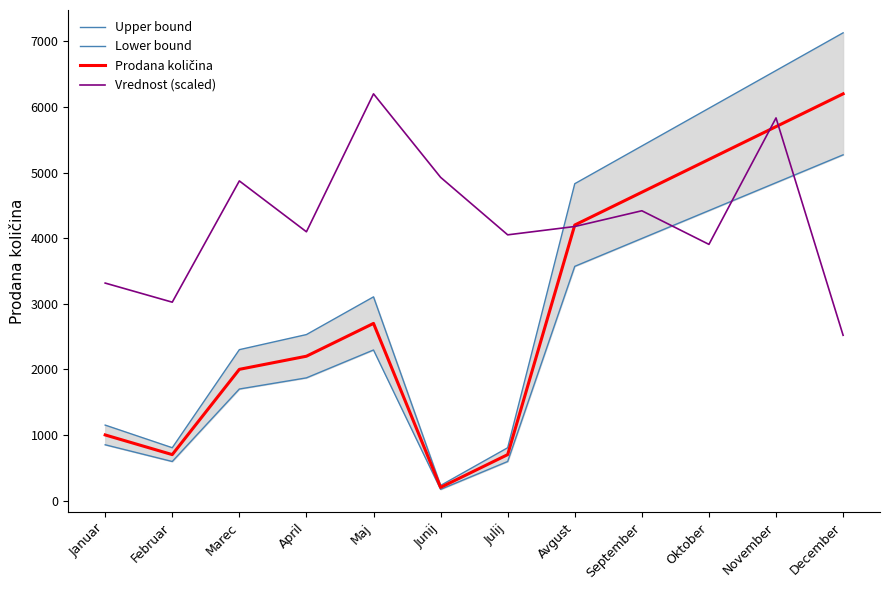

What value does the Vrednost (scaled) series have at Januar?

3315.0